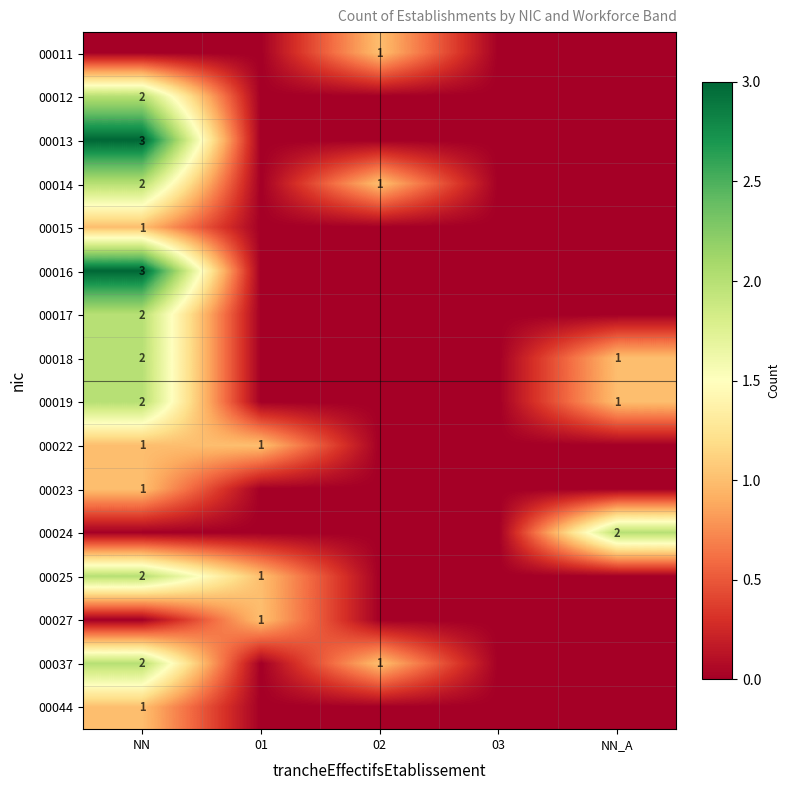

Is the value of 00018 at NN greater than the value of 00016 at NN?

No